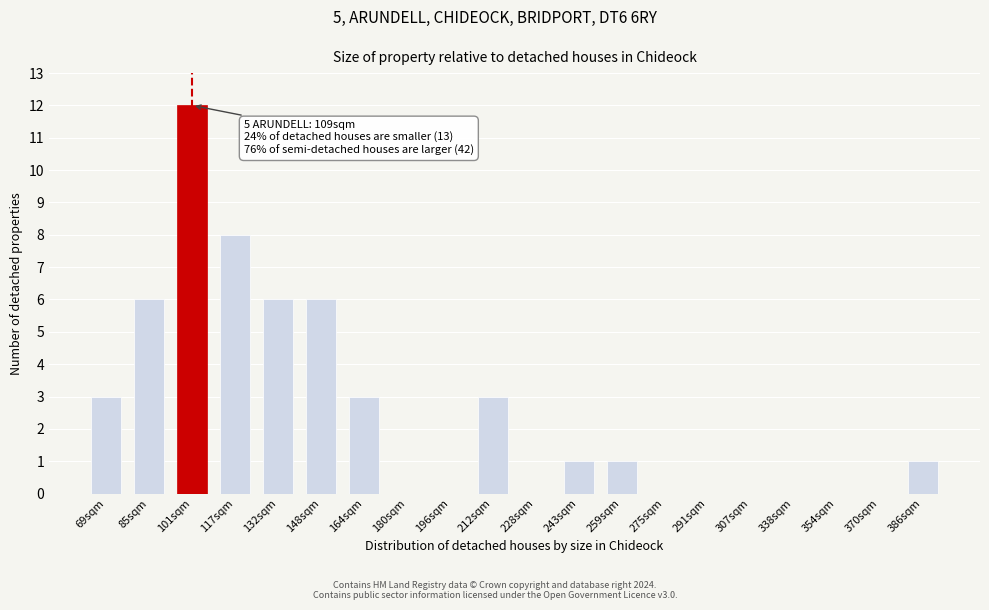

Reading left to right, what are all the values shown in this chart?

69sqm=3	85sqm=6	101sqm=12	117sqm=8	132sqm=6	148sqm=6	164sqm=3	180sqm=0	196sqm=0	212sqm=3	228sqm=0	243sqm=1	259sqm=1	275sqm=0	291sqm=0	307sqm=0	338sqm=0	354sqm=0	370sqm=0	386sqm=1